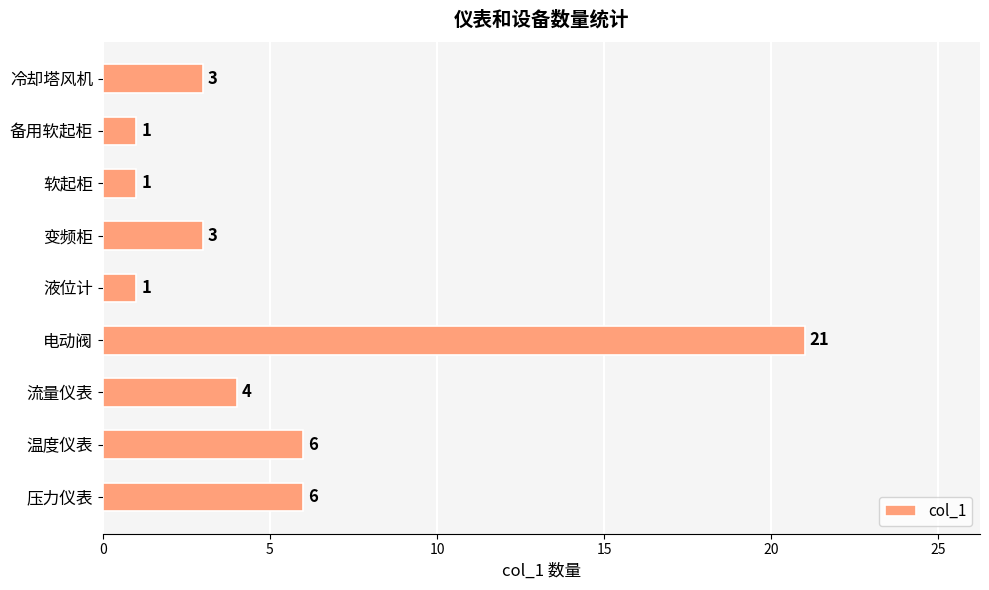

What value does the data have at 压力仪表?

6